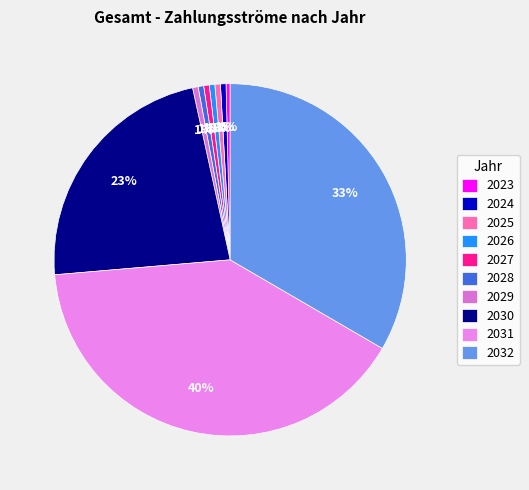

How many segments does this pie chart have?

10